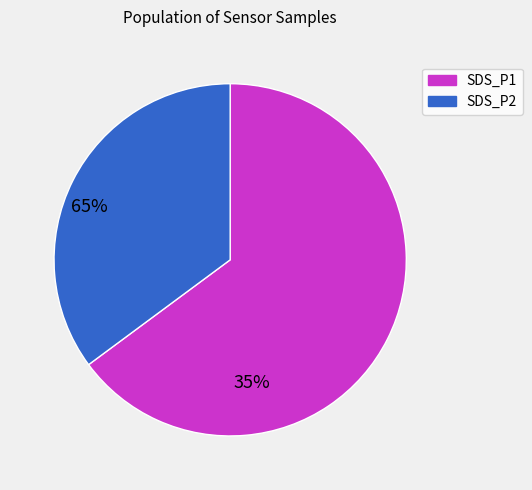

Count the number of slices in the pie.

2